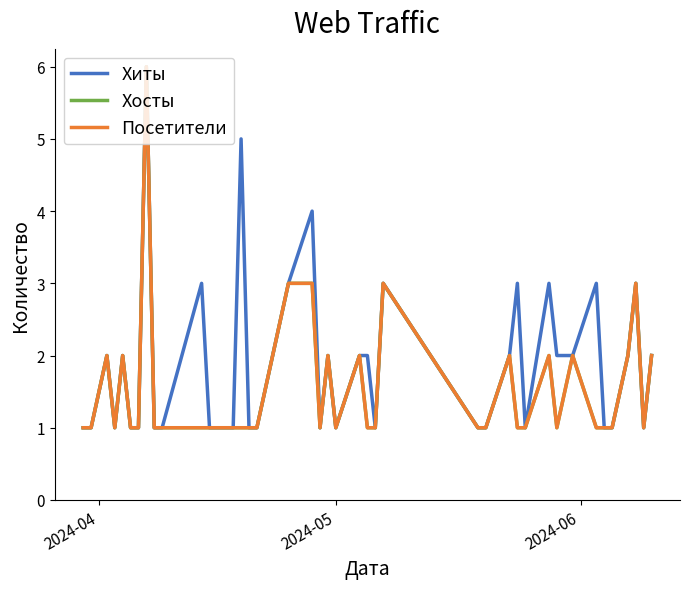

Does the chart display data point markers on the line(s)?

No